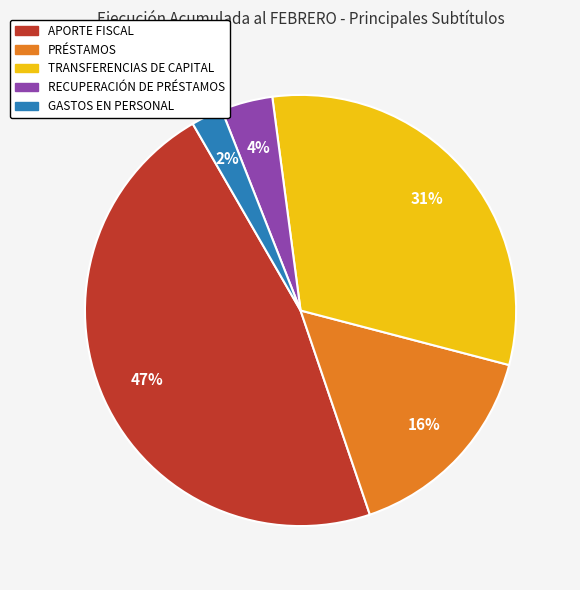

Between APORTE FISCAL and GASTOS EN PERSONAL, which is larger?

APORTE FISCAL